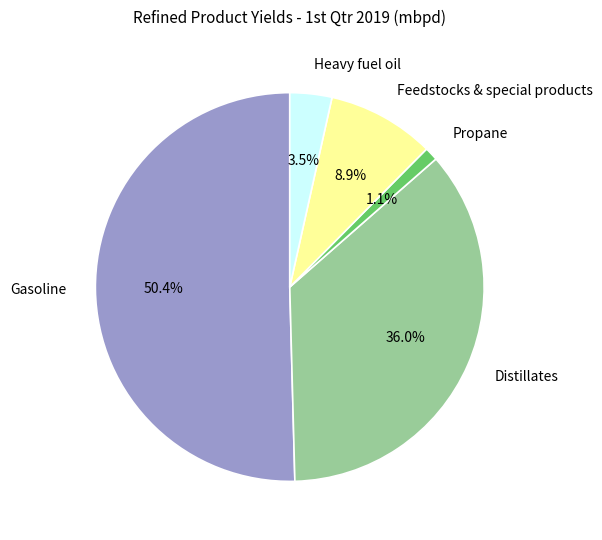

Which slice is the smallest?

Propane